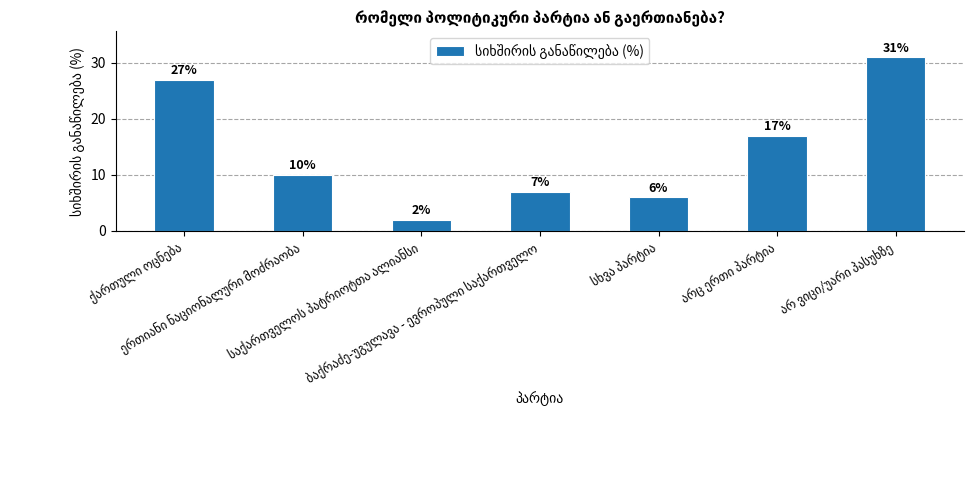

What is the value of the 3rd bar from the left?

2